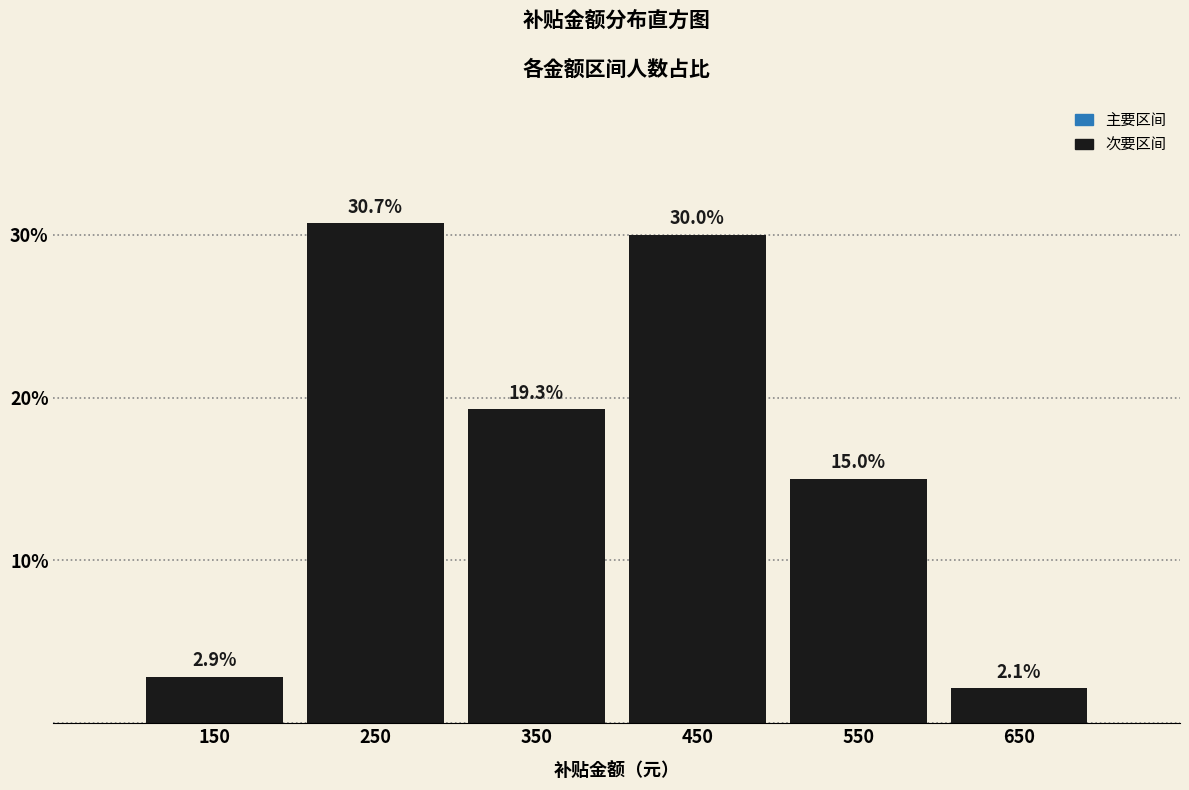

Reading left to right, transcribe this chart: for each bar, give the range it covers on the x-axis and its height.

100 to 200: 2.9
200 to 300: 30.7
300 to 400: 19.3
400 to 500: 30.0
500 to 600: 15.0
600 to 700: 2.1